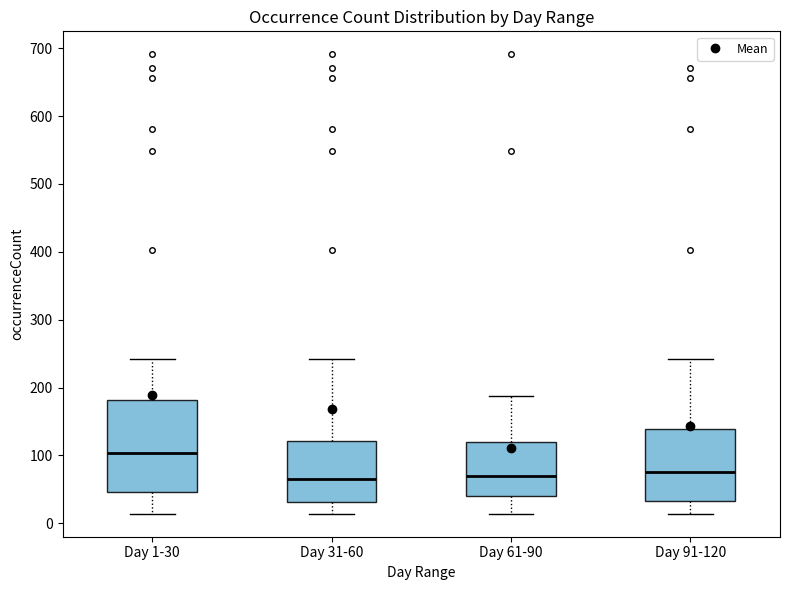

Reading left to right, transcribe this box plot: for each box, give where its median line is, the range the box spans, and where its two whiskers end, as read against the y-axis. The values are not printed on the chart, so give them approximately, as read against the axis.

Day 1-30: median 100, box 50 to 180, whiskers 10 to 240
Day 31-60: median 70, box 30 to 120, whiskers 10 to 240
Day 61-90: median 70, box 40 to 120, whiskers 10 to 190
Day 91-120: median 80, box 30 to 140, whiskers 10 to 240